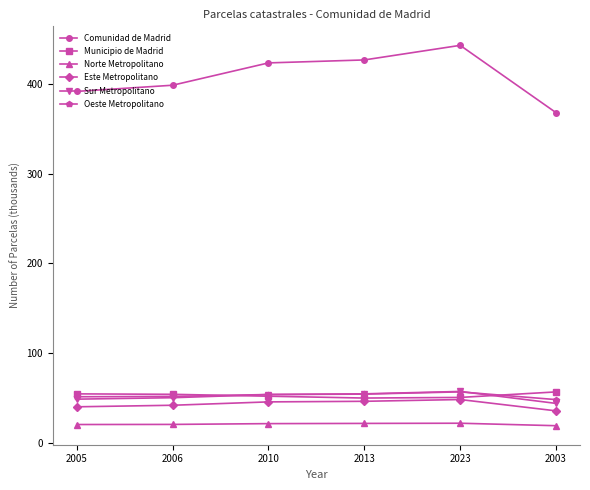

What is the label of the 4th point from the right?

2010